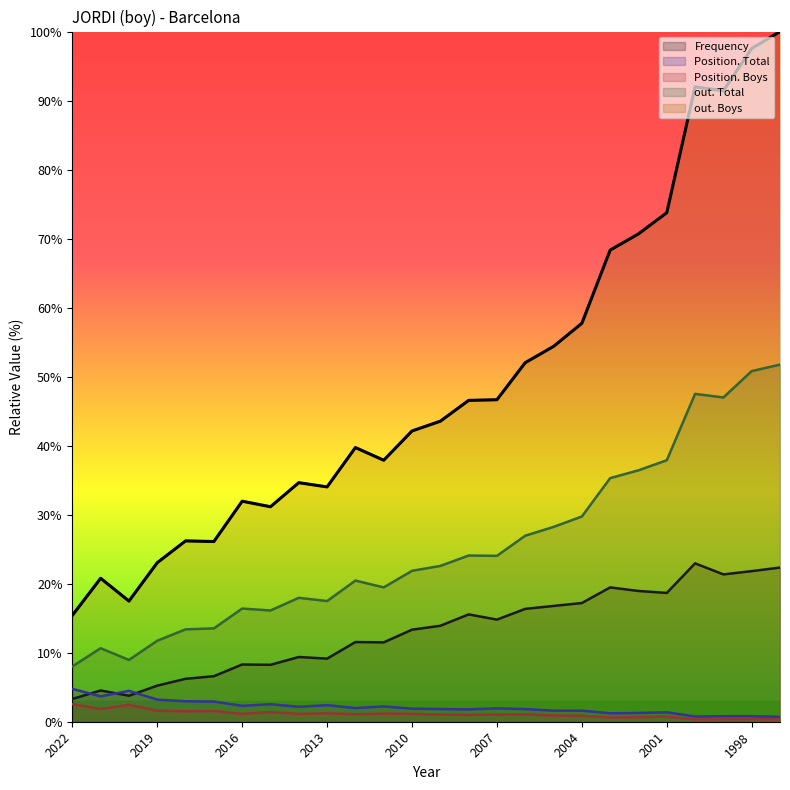

Which category has the highest value across all series?

1997